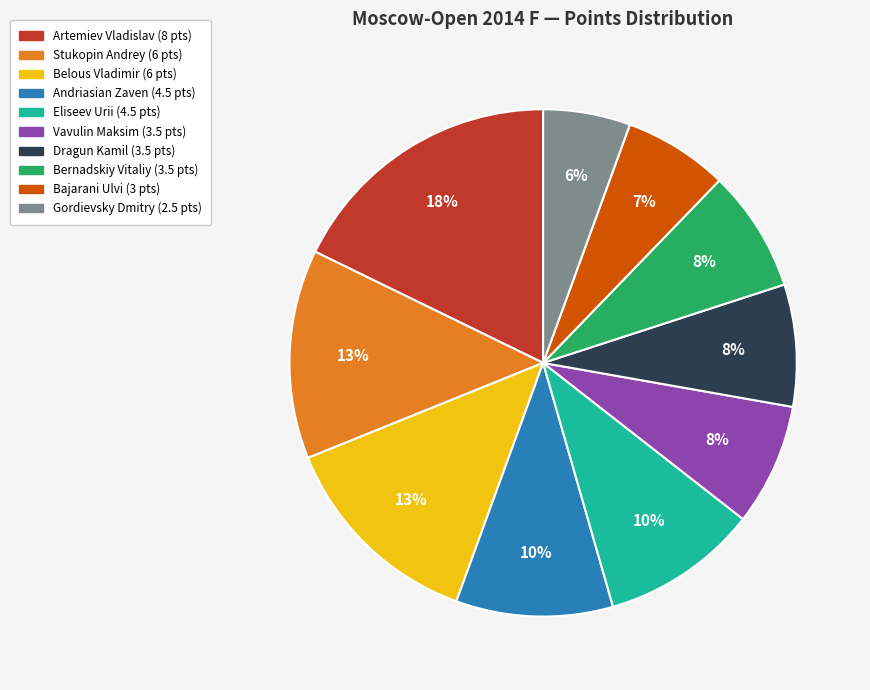

True or false: Eliseev Urii accounts for 10% of the total.

True